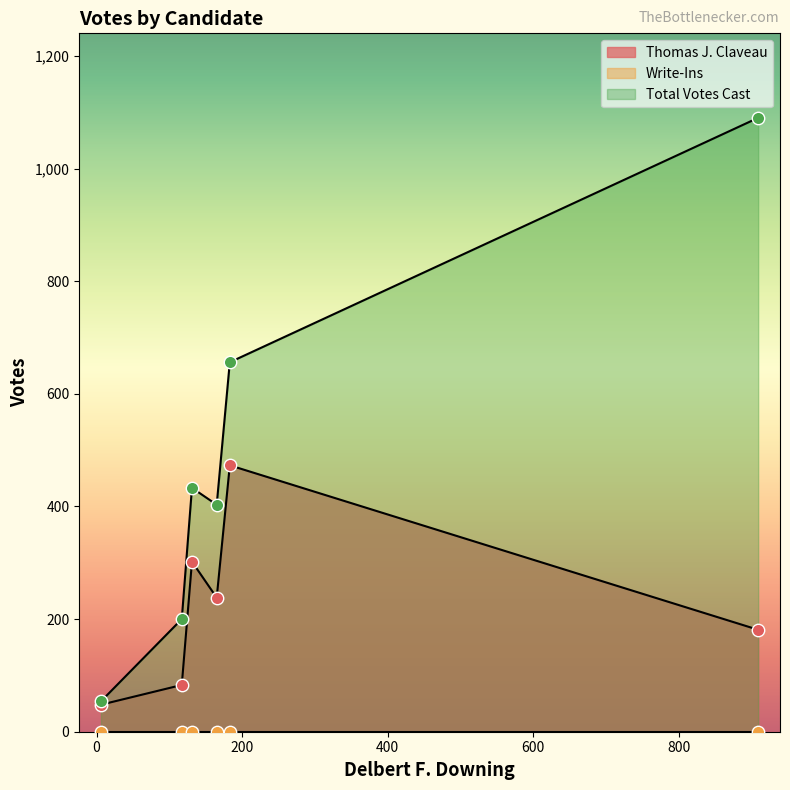

Which series has the largest Y range (max minus min)?

Total Votes Cast